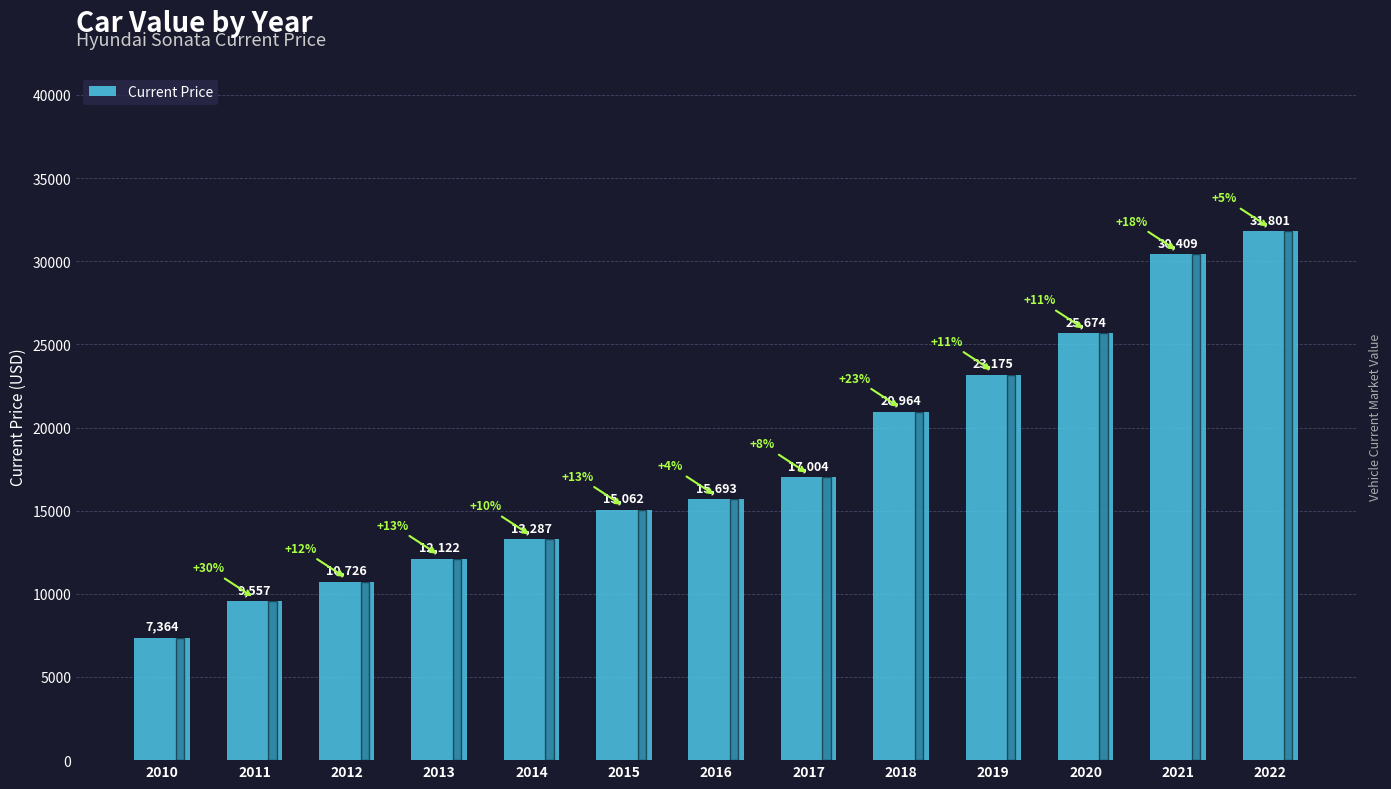

Which label corresponds to the smallest value in the chart?

2010